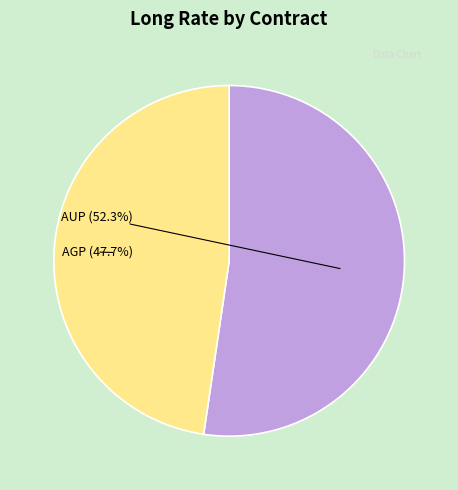

Is there a majority slice in this chart?

Yes